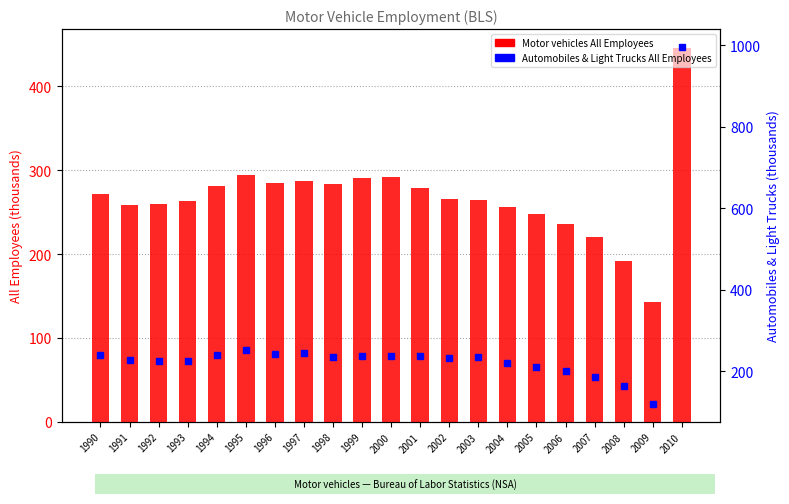

Which series has the largest total across all categories?

Motor vehicles All Employees